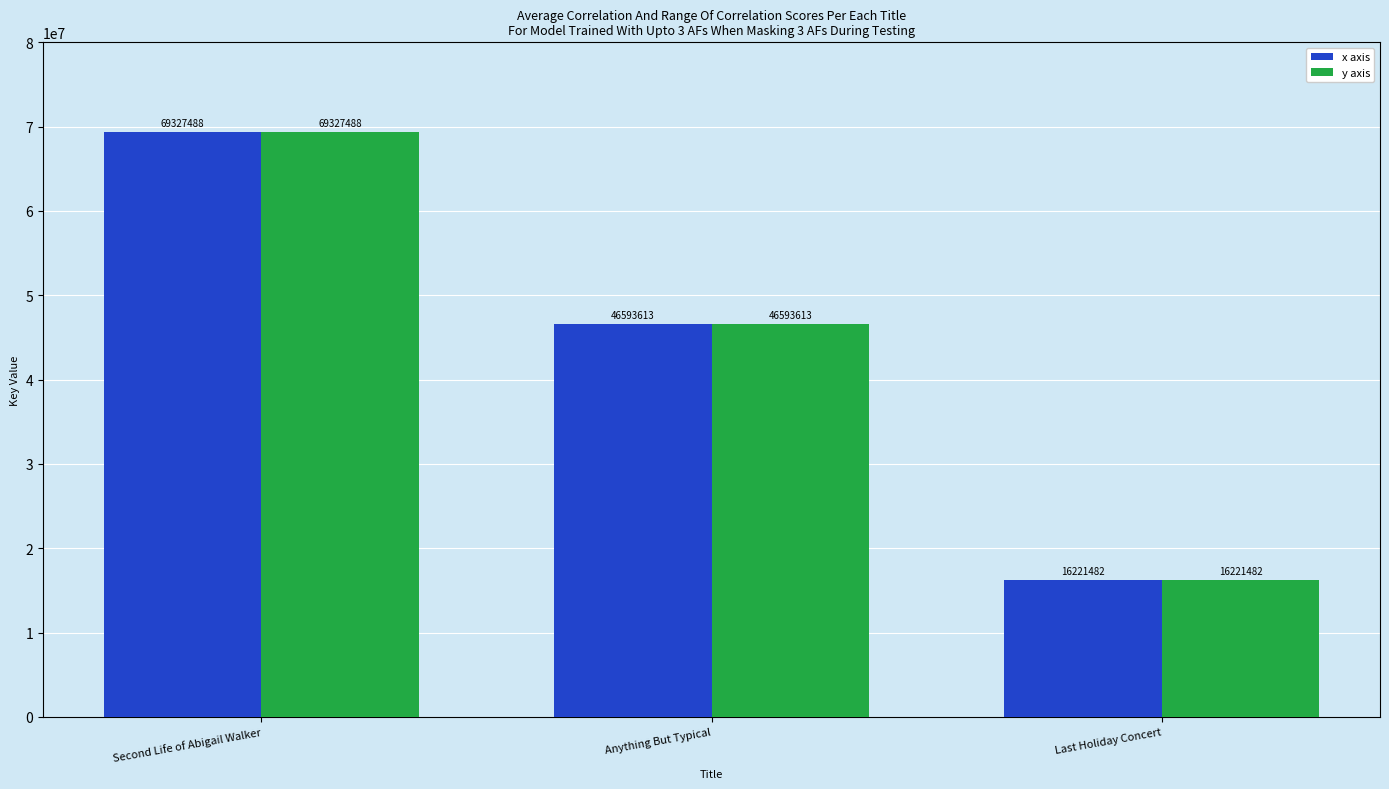

The value of x axis at Anything But Typical is 46593613. True or false?

True